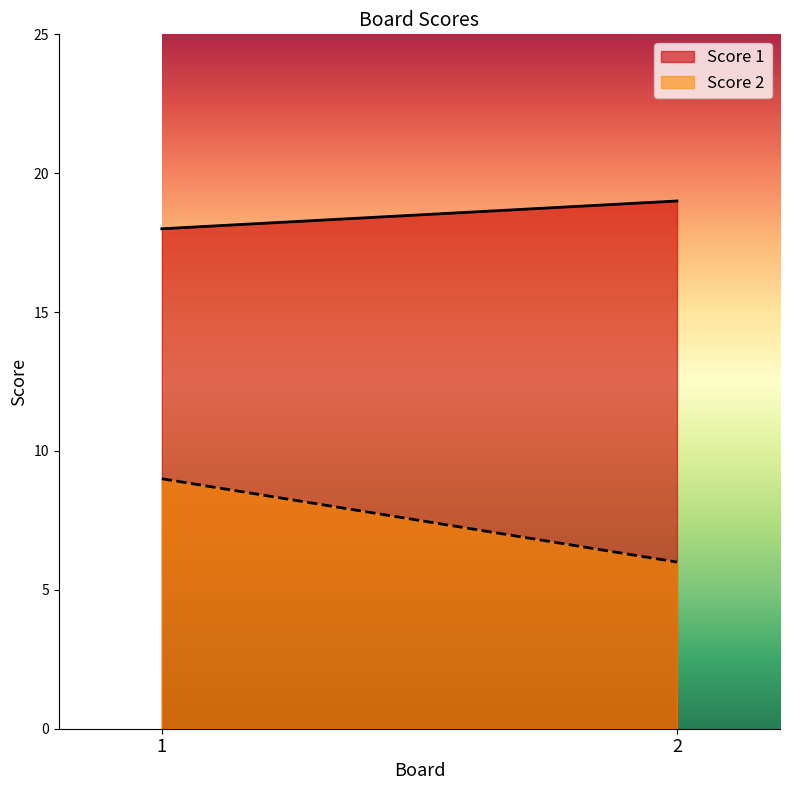

Is the value of Score 2 at 2 greater than the value of Score 1 at 2?

No